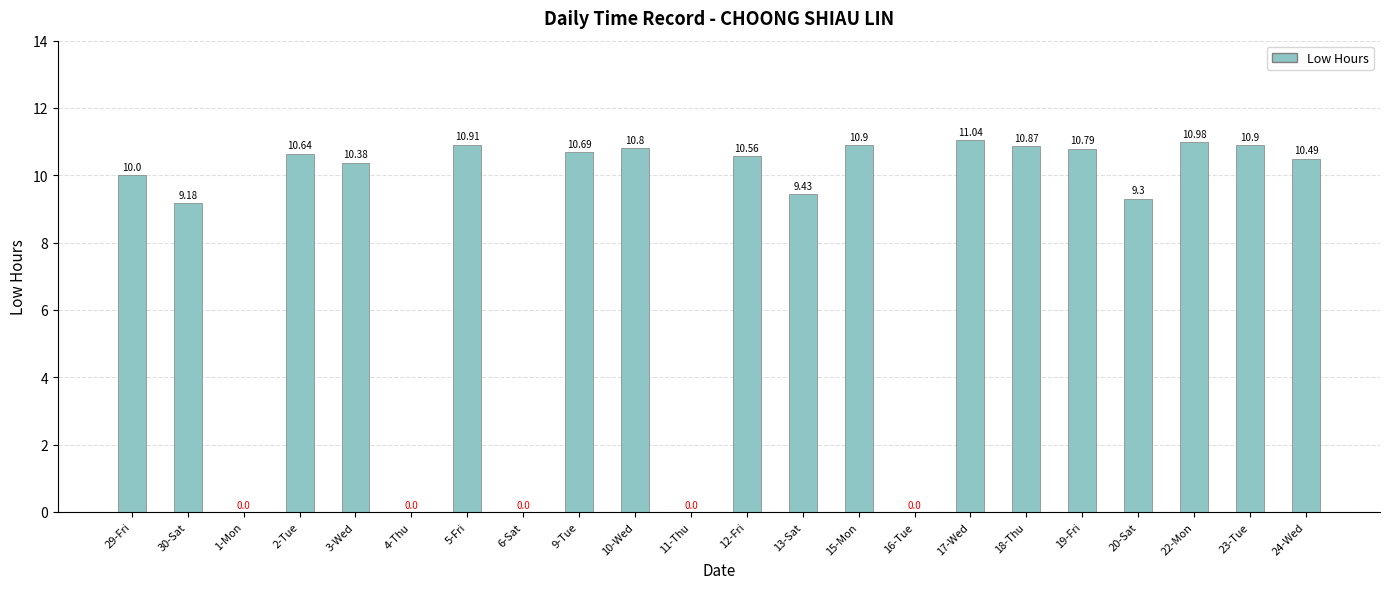

The chart shows a value of 2.2 at 5-Fri. True or false?

False